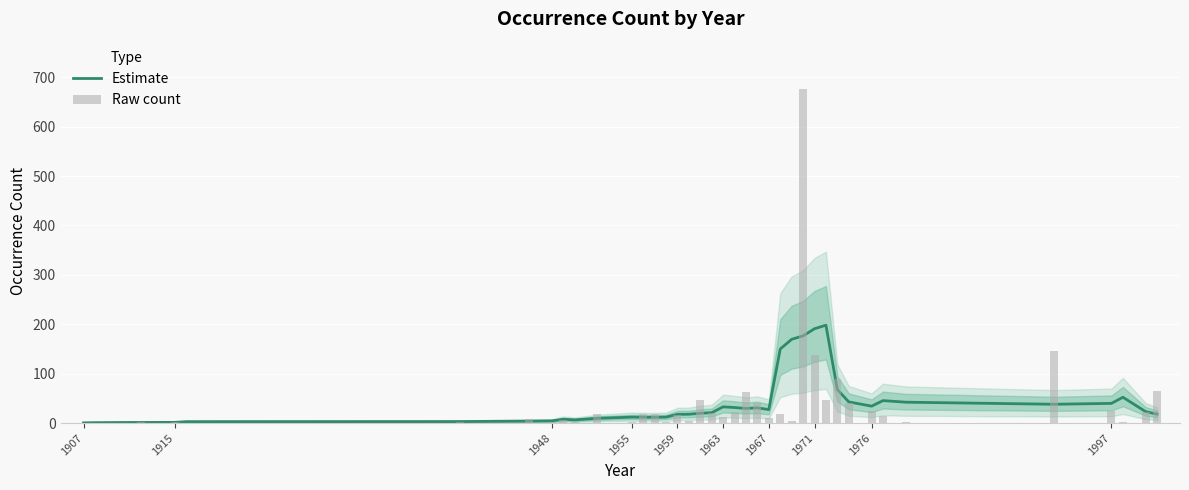

What is the spread (max minus min) of values at 1963?

2.0